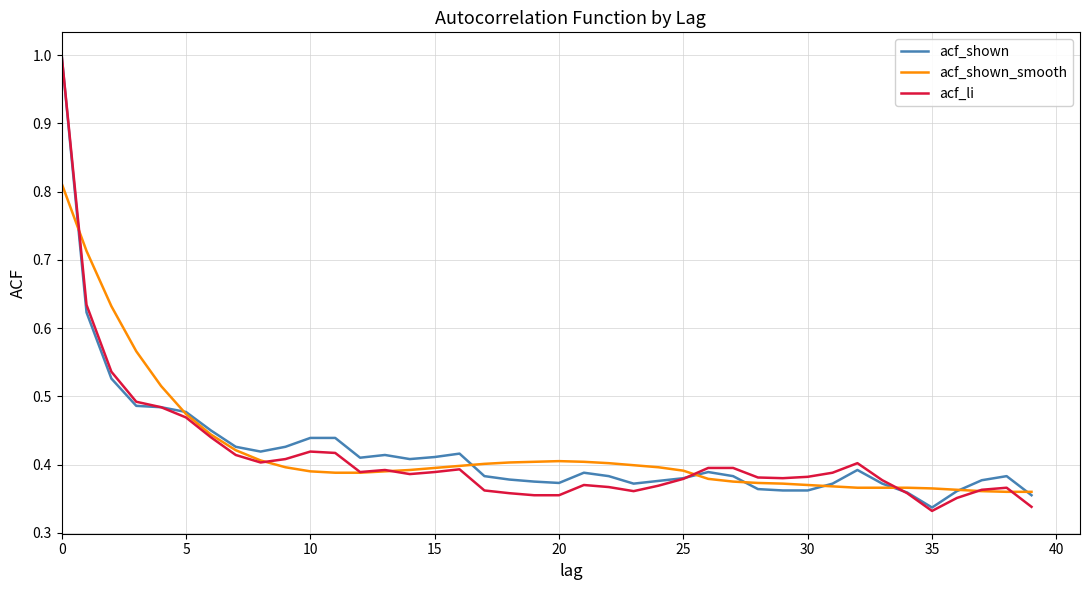

What is the maximum value for acf_shown?

1.0